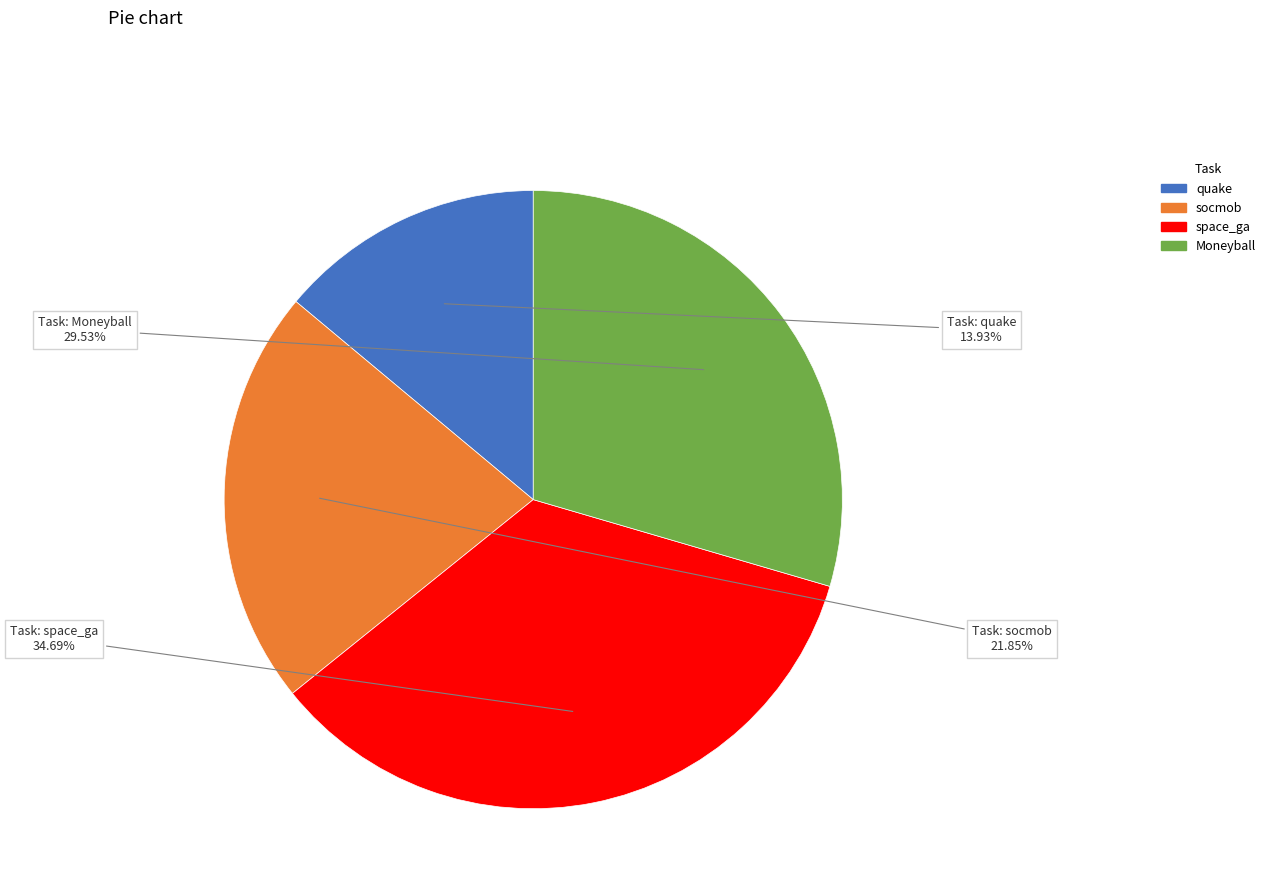

Approximately how many times larger is the value at socmob compared to space_ga?

0.6